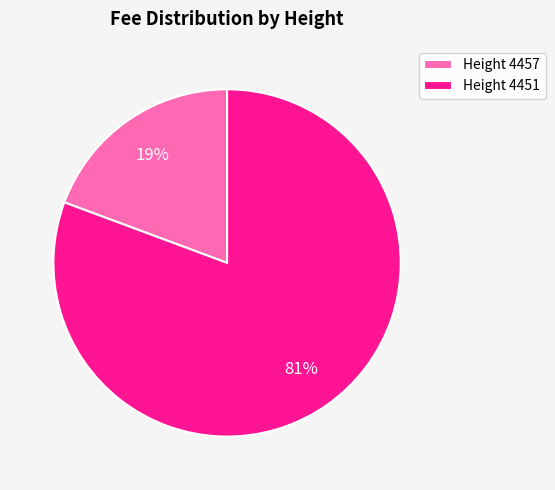

What percentage is the Height 4457 slice, to the nearest percent?

19%